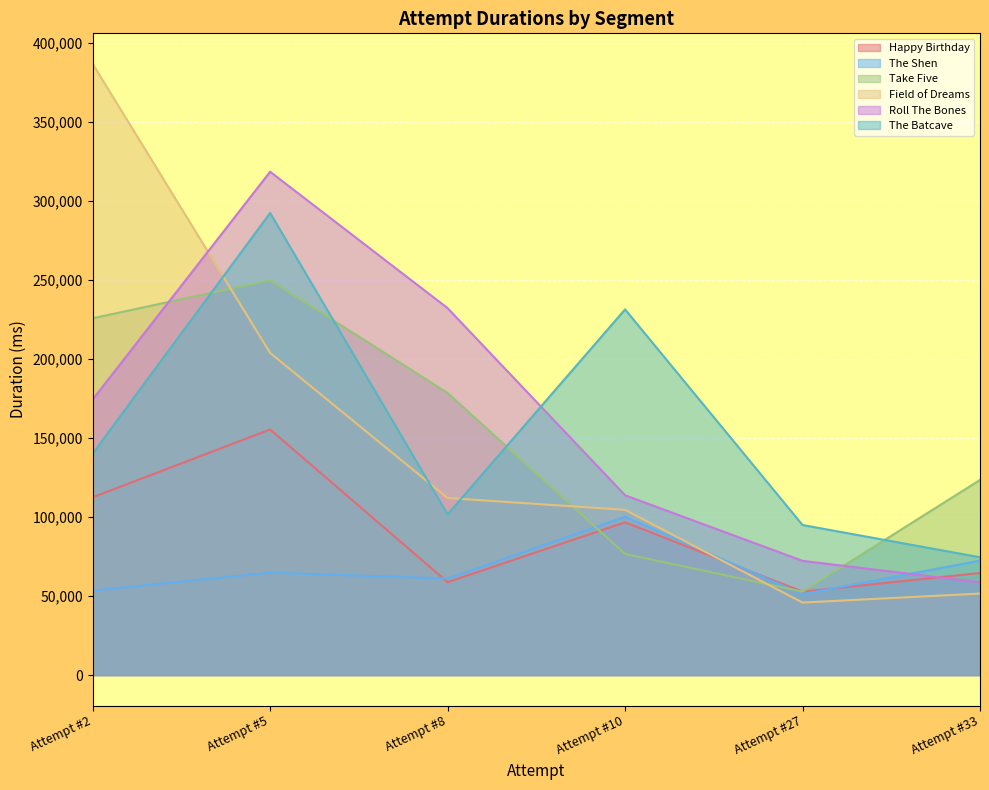

What is the sum of all Roll The Bones values?

970092